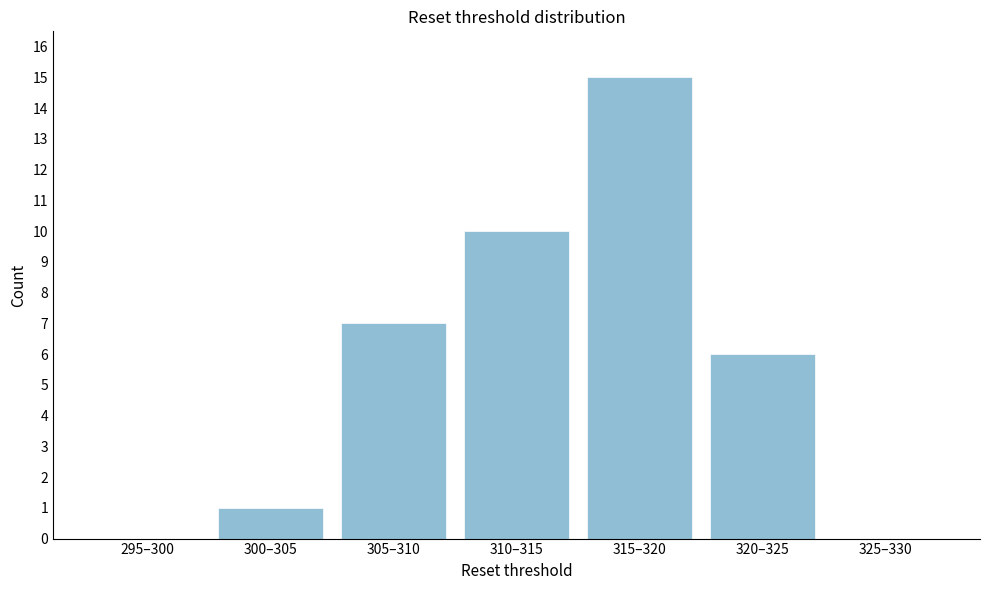

Reading right to left, extract all data points from this chart.

325–330=0	320–325=6	315–320=15	310–315=10	305–310=7	300–305=1	295–300=0